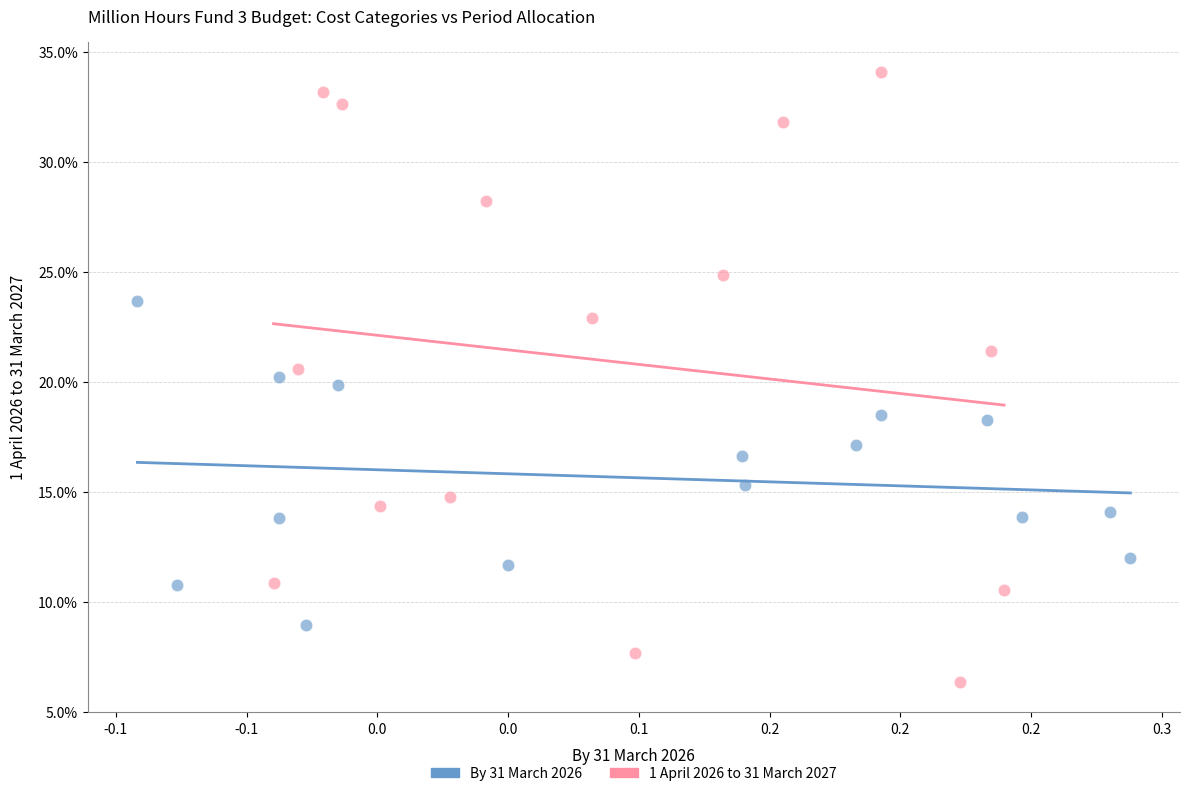

Which series reaches the maximum Y coordinate?

1 April 2026 to 31 March 2027